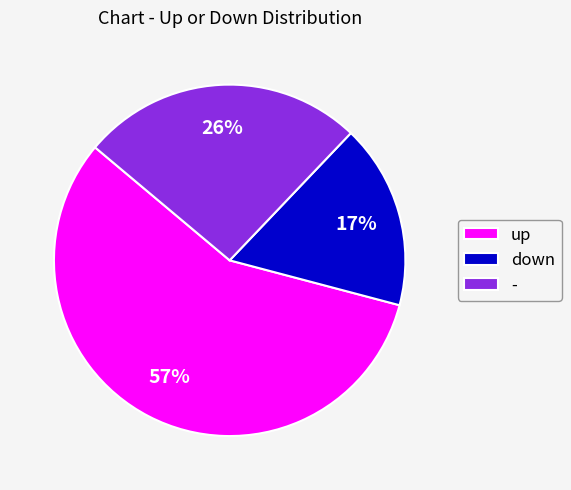

Rank the categories by value from lowest to highest.

down, -, up